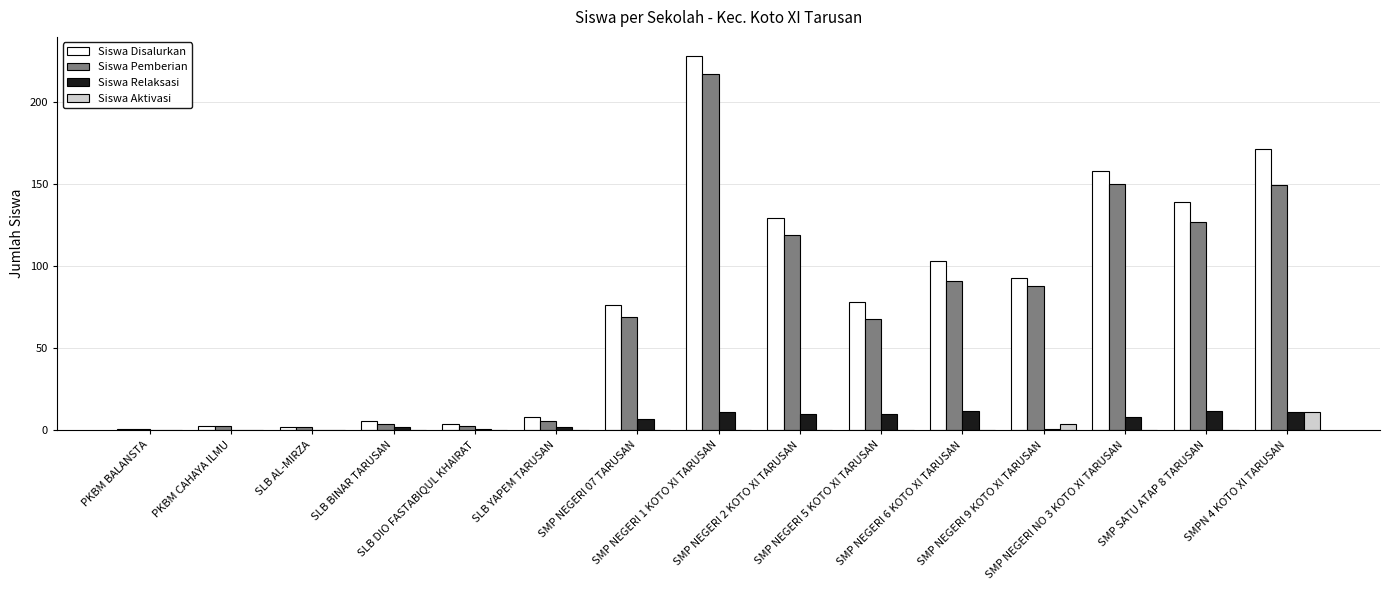

What is the highest value of the Siswa Relaksasi series?

12